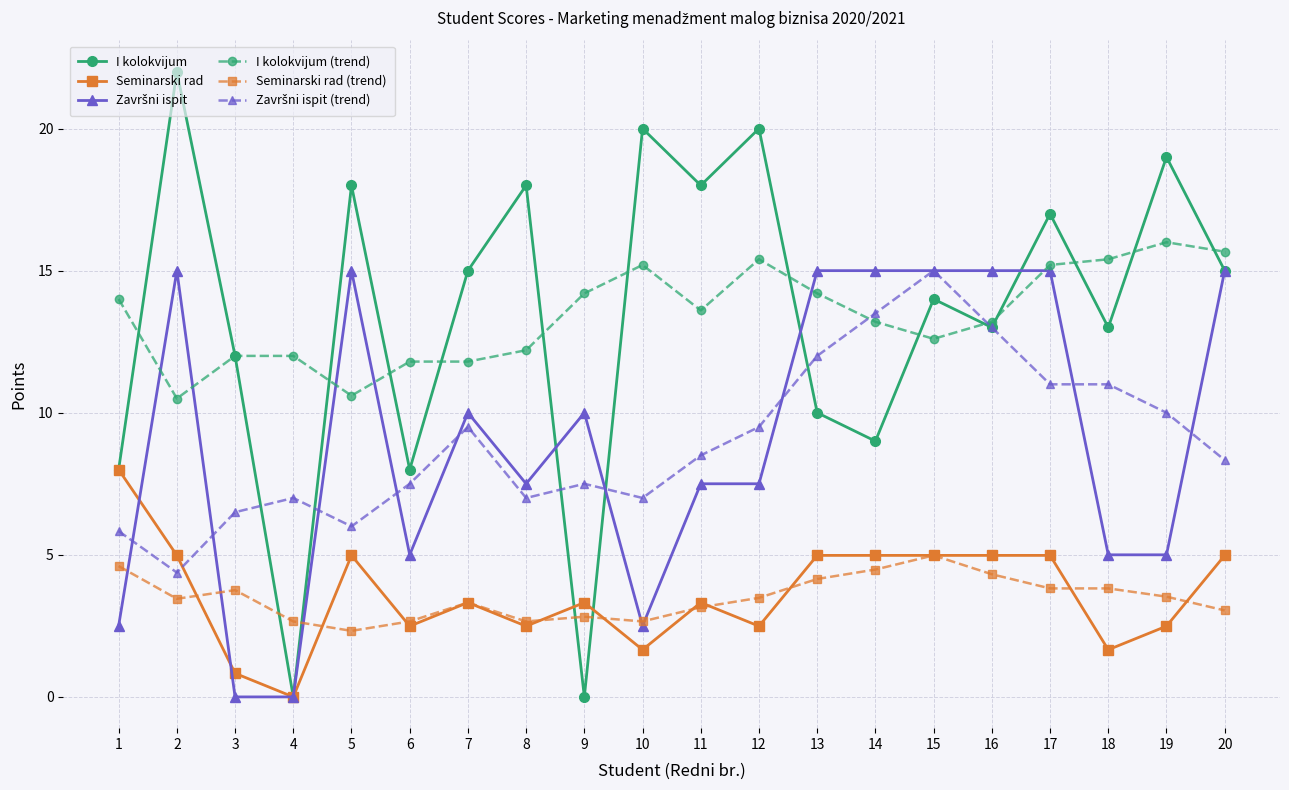

What is the value of the Seminarski rad point at the 16th from the left?

5.0